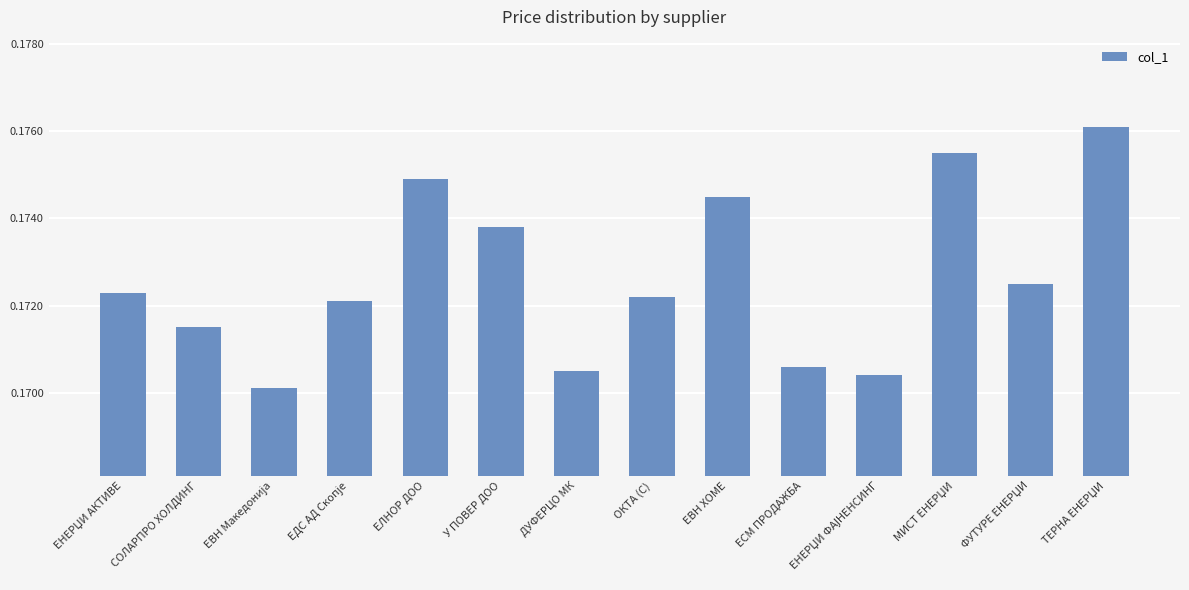

What position from the right is ЕЛНОР ДОО?

10